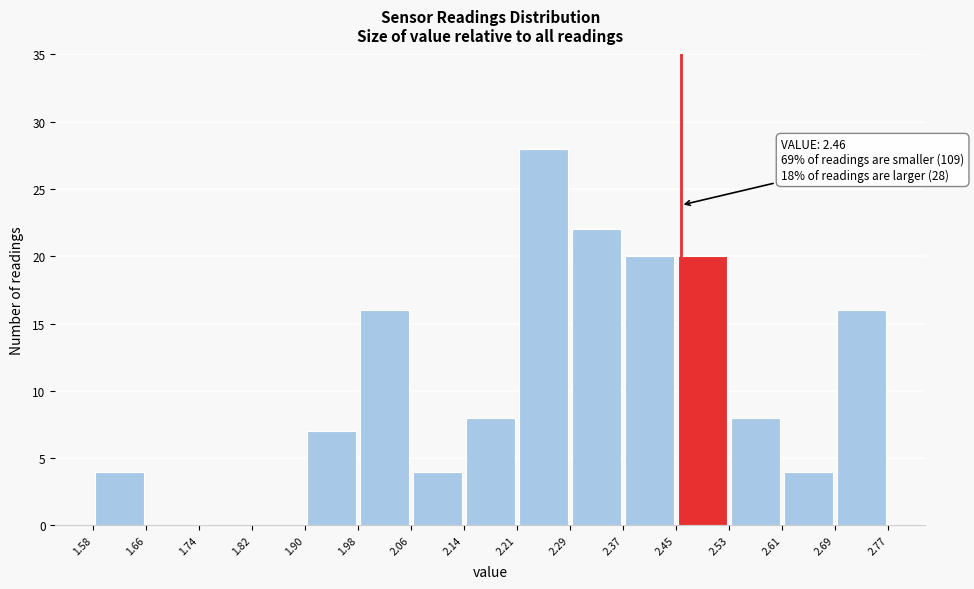

Which range on the x-axis has the tallest bar?

2.21 to 2.29